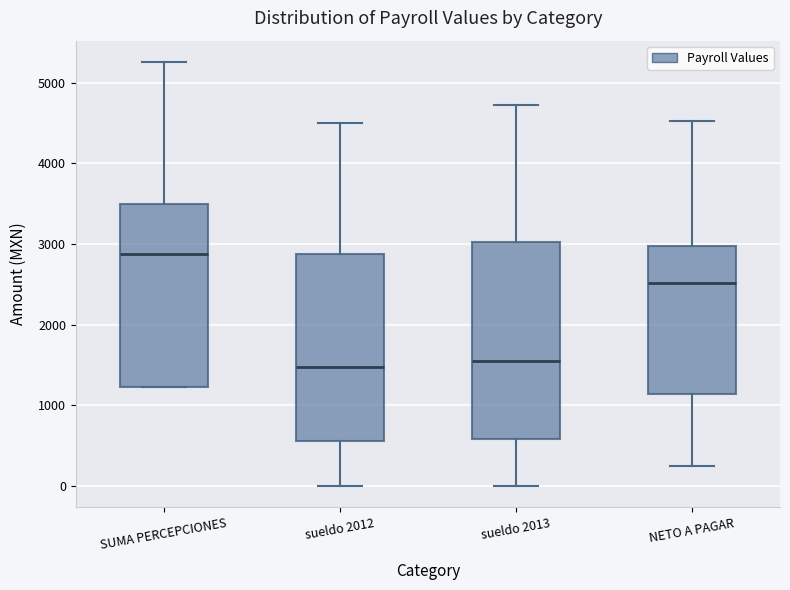

Reading left to right, transcribe this box plot: for each box, give where its median line is, the range the box spans, and where its two whiskers end, as read against the y-axis. The values are not printed on the chart, so give them approximately, as read against the axis.

SUMA PERCEPCIONES: median 2900, box 1200 to 3500, whiskers 1200 to 5300
sueldo 2012: median 1500, box 600 to 2900, whiskers 0 to 4500
sueldo 2013: median 1500, box 600 to 3000, whiskers 0 to 4700
NETO A PAGAR: median 2500, box 1100 to 3000, whiskers 200 to 4500